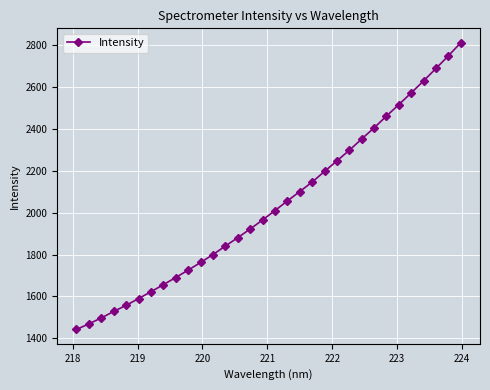

What is the maximum value shown in the chart?

2810.3